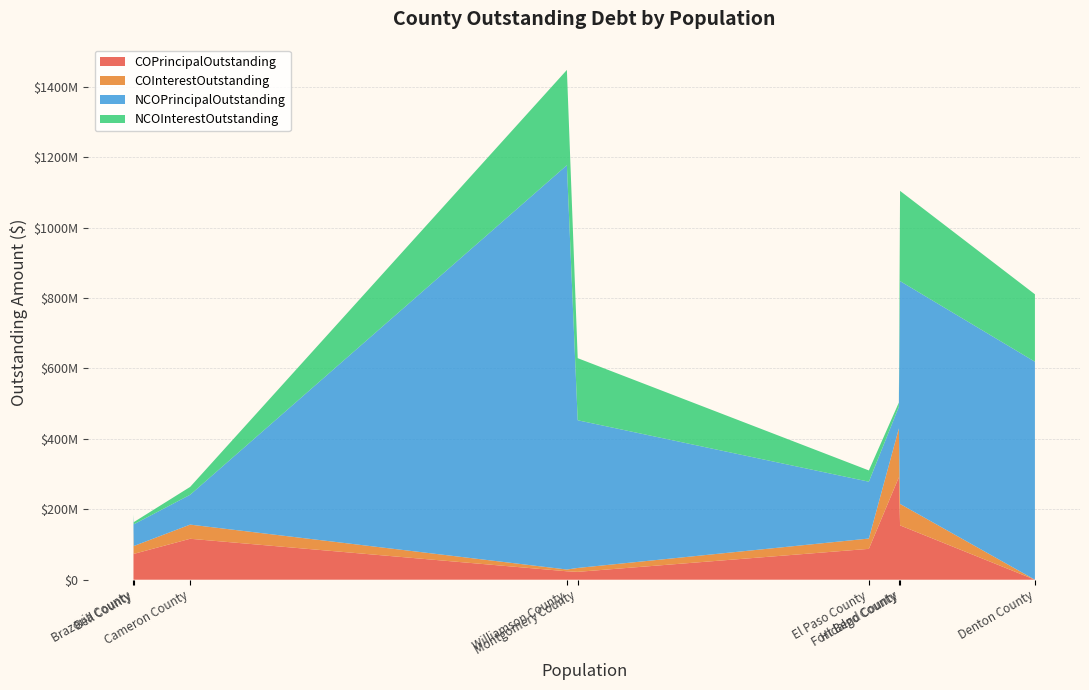

Does the chart have visible grid lines?

Yes